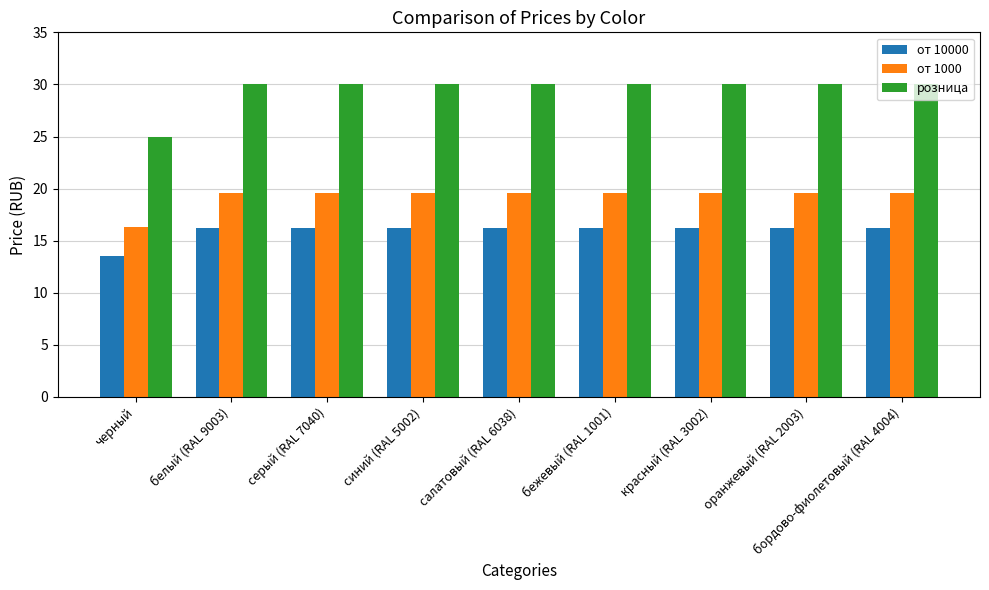

What position from the right is черный?

9